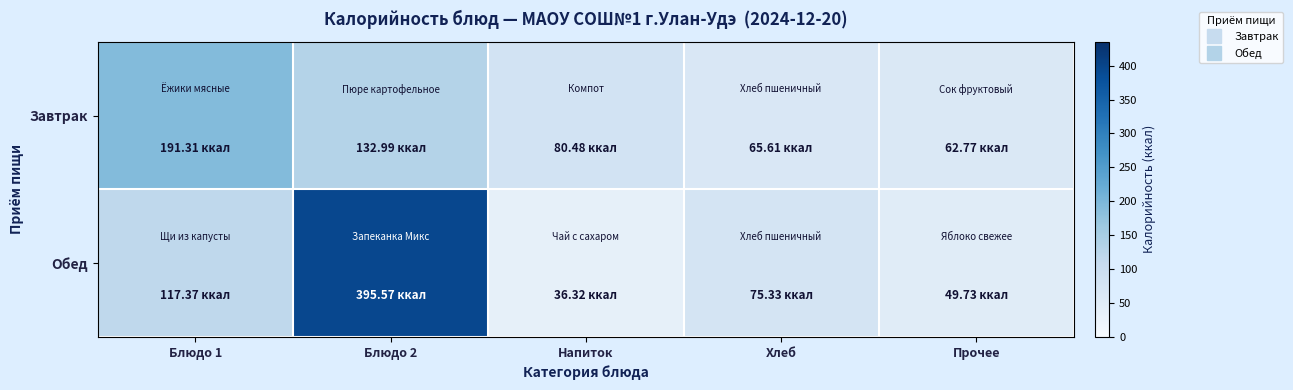

At which category is the sum across all series the highest?

Блюдо 2